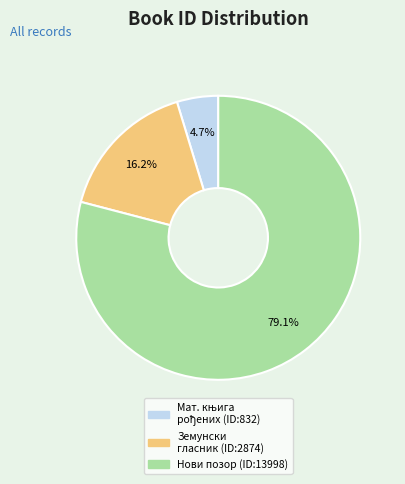

Does any single category account for the majority?

Yes